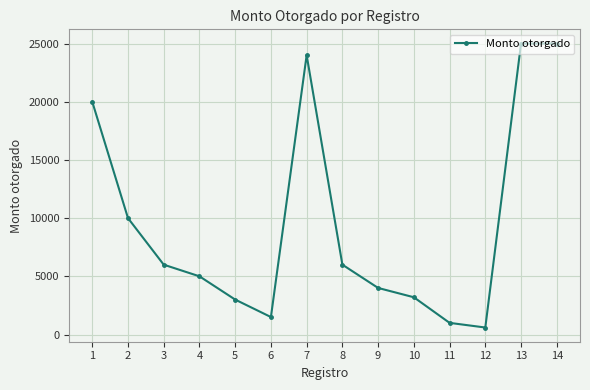

At which category does the data reach its first local peak?

7